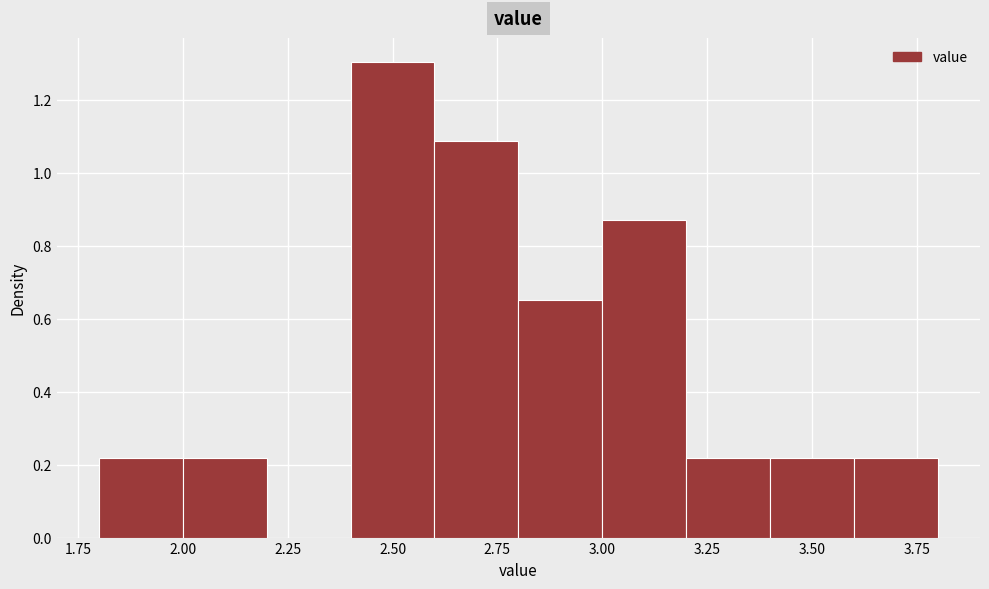

Reading left to right, transcribe this chart: for each bar, give the range it covers on the x-axis and its height. The values are not printed on the chart, so give them approximately, as read against the axis.

1.8 to 2.0: 0.22
2.0 to 2.2: 0.22
2.2 to 2.4: 0
2.4 to 2.6: 1.30
2.6 to 2.8: 1.08
2.8 to 3.0: 0.66
3.0 to 3.2: 0.86
3.2 to 3.4: 0.22
3.4 to 3.6: 0.22
3.6 to 3.8: 0.22